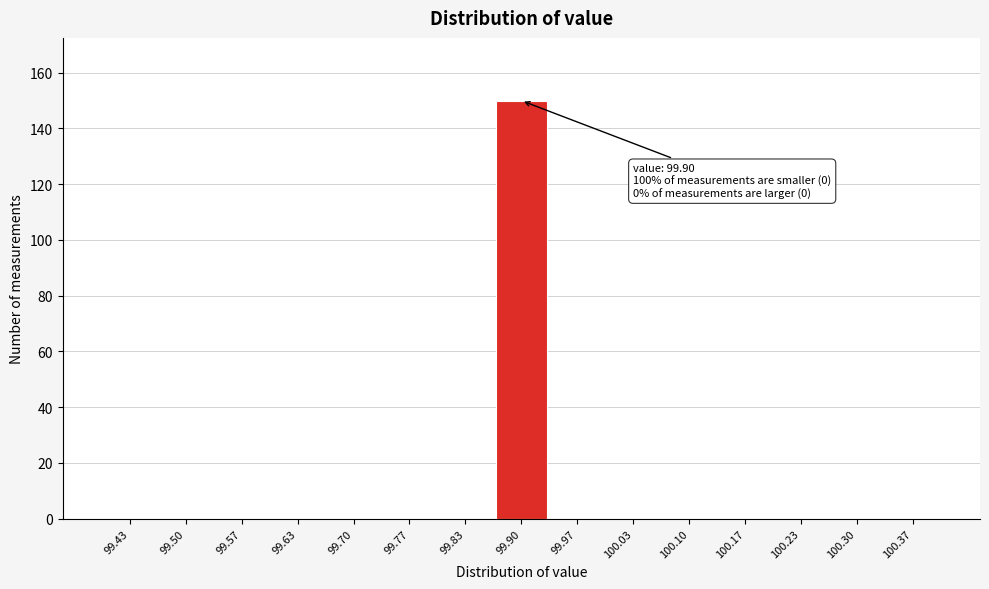

Over which range of the x-axis is the bar tallest?

99.87 to 99.93